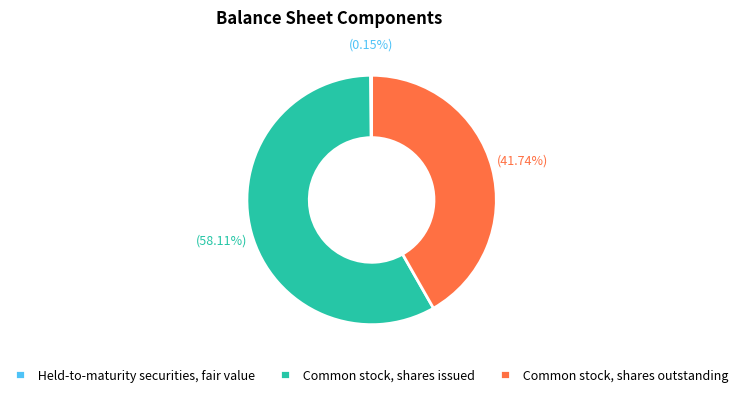

Is there any slice that represents more than half of the pie?

Yes